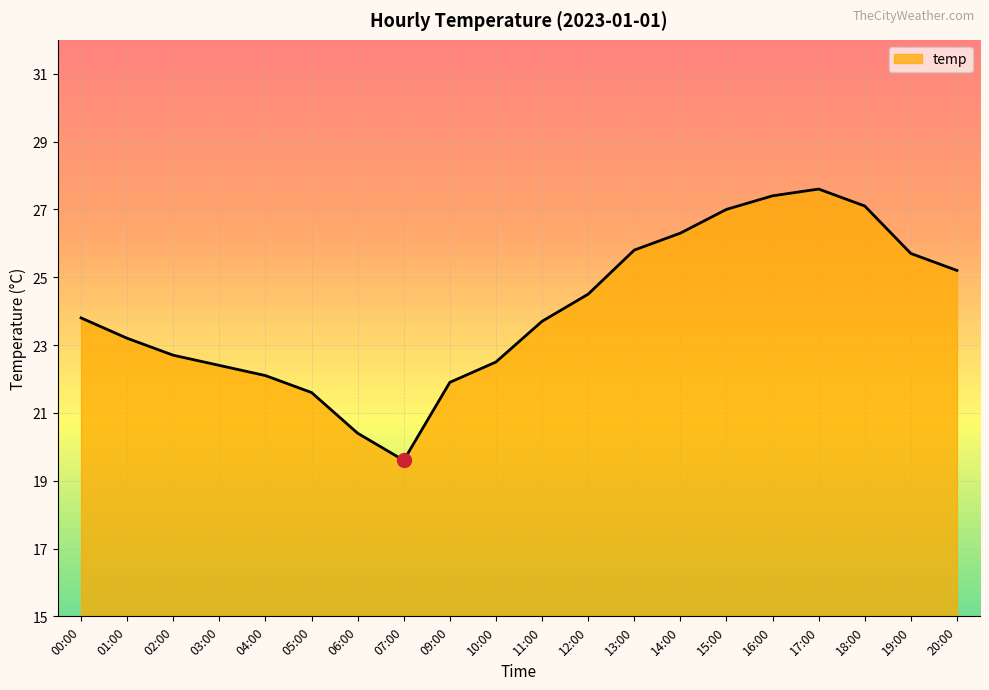

How many lines are shown in the chart?

1